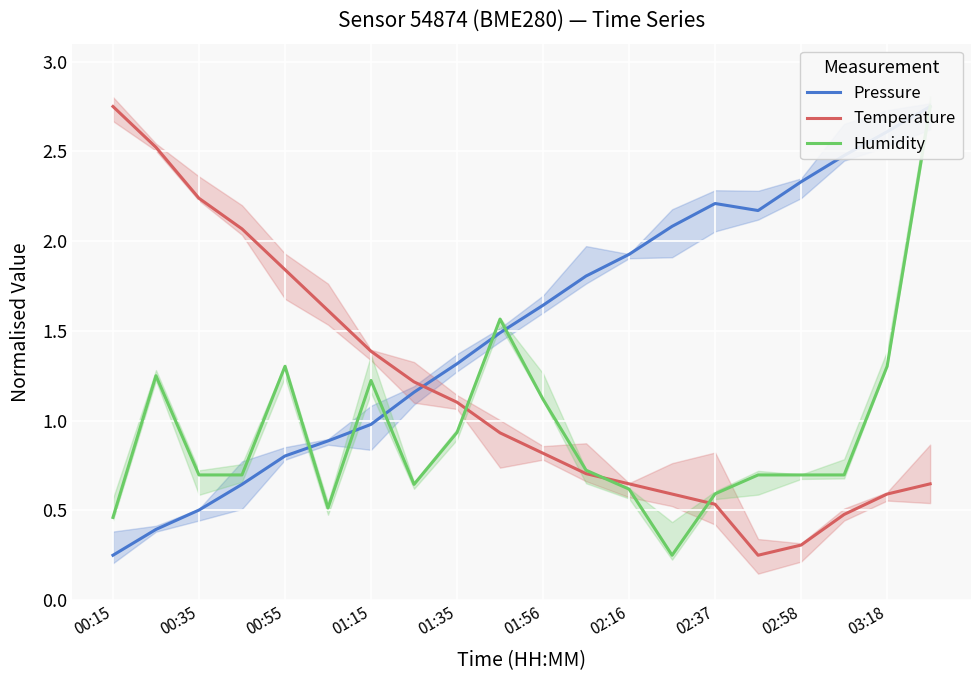

Reading left to right, extract all data points from this chart.

Pressure: 0.2	0.4	0.5	0.6	0.8	0.9	1.0	1.2	1.3	1.5	1.6	1.8	1.9	2.1	2.2	2.2	2.3	2.5	2.6	2.8
Temperature: 2.8	2.5	2.2	2.1	1.8	1.6	1.4	1.2	1.1	0.9	0.8	0.7	0.6	0.6	0.5	0.2	0.3	0.5	0.6	0.6
Humidity: 0.5	1.2	0.7	0.7	1.3	0.5	1.2	0.6	0.9	1.6	1.1	0.7	0.6	0.2	0.6	0.7	0.7	0.7	1.3	2.8